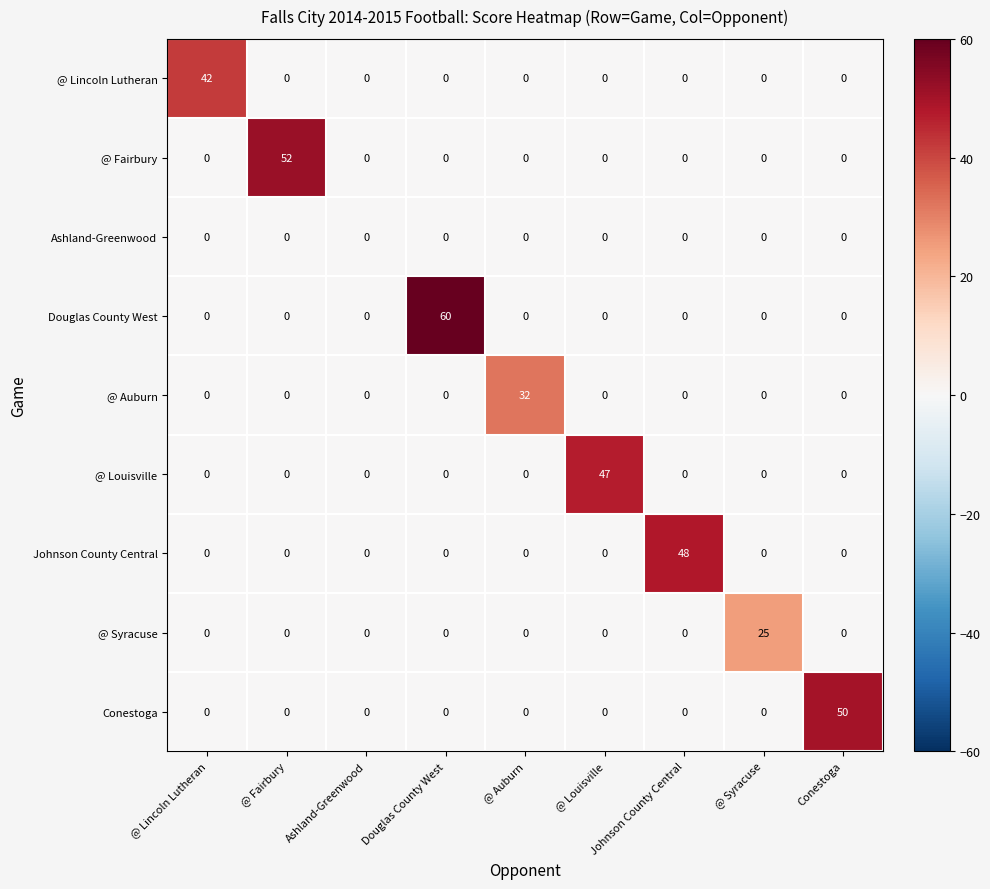

Count the number of data series in this chart.

9